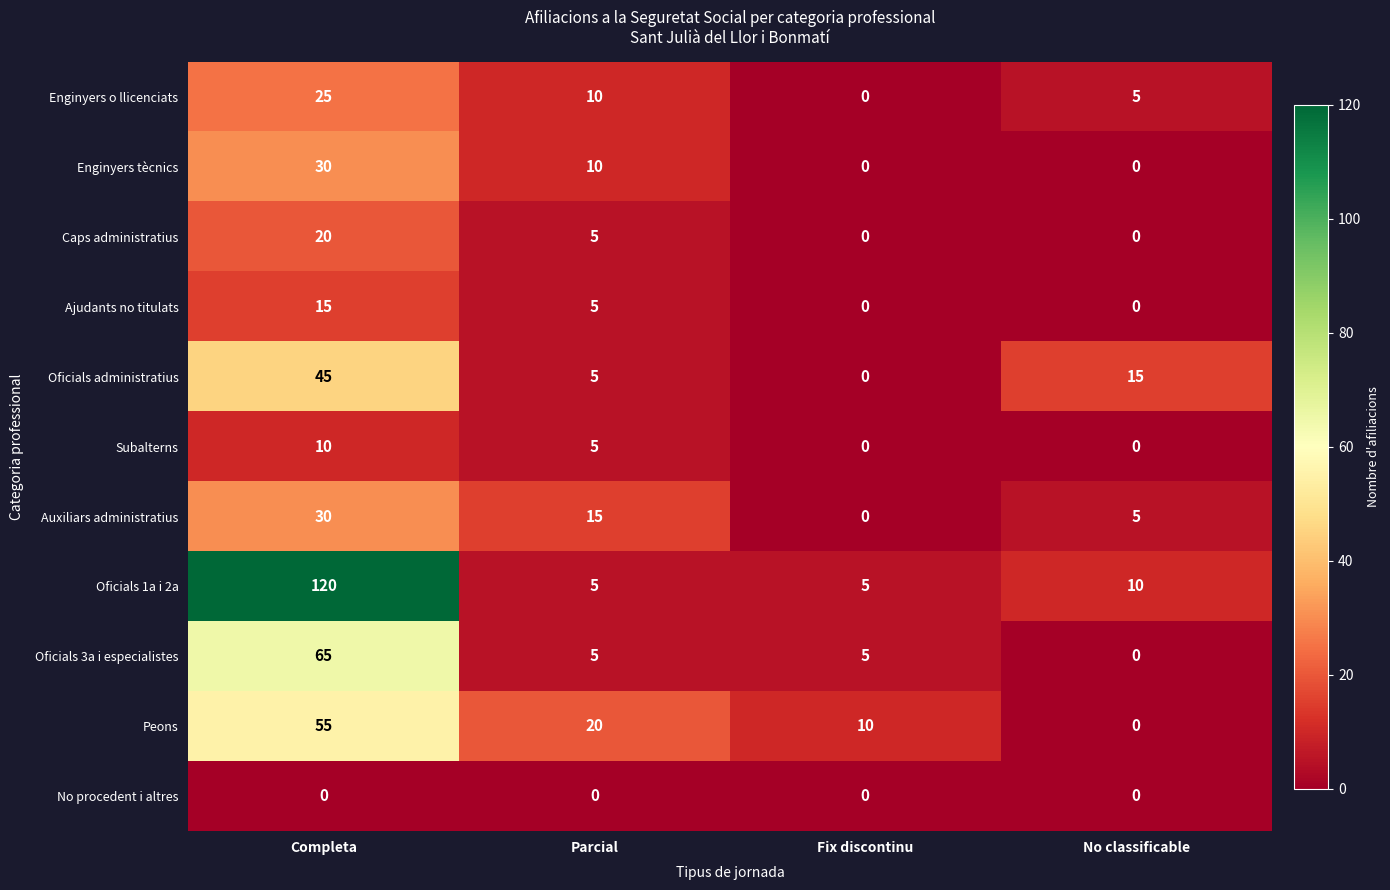

Where does the Oficials 3a i especialistes series first go above 5?

Completa